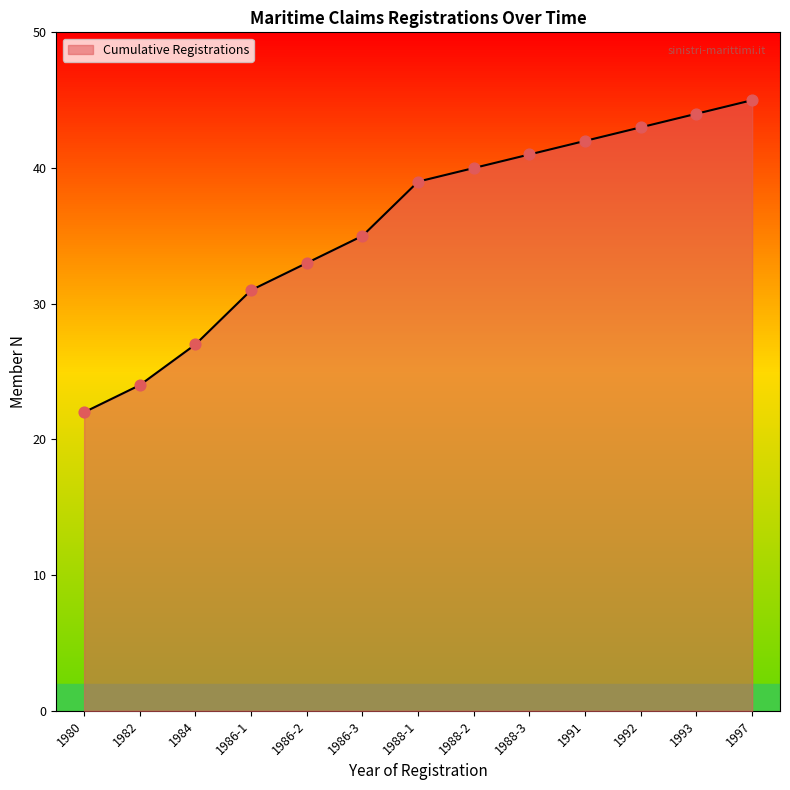

What is the change in value from 1986-1 to 1992?

+12